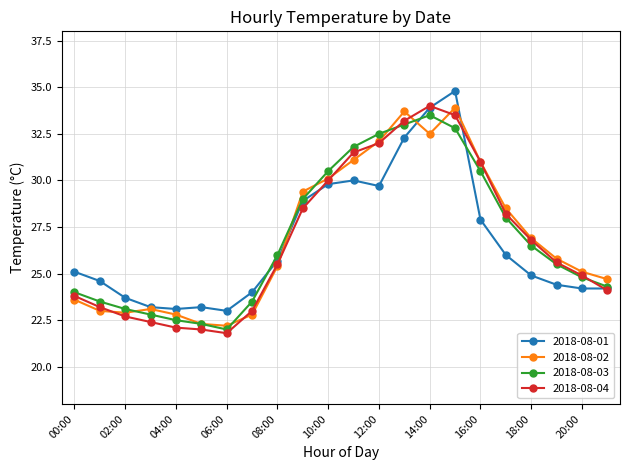

What is the value of the 2018-08-02 point at the 6th from the left?

22.3